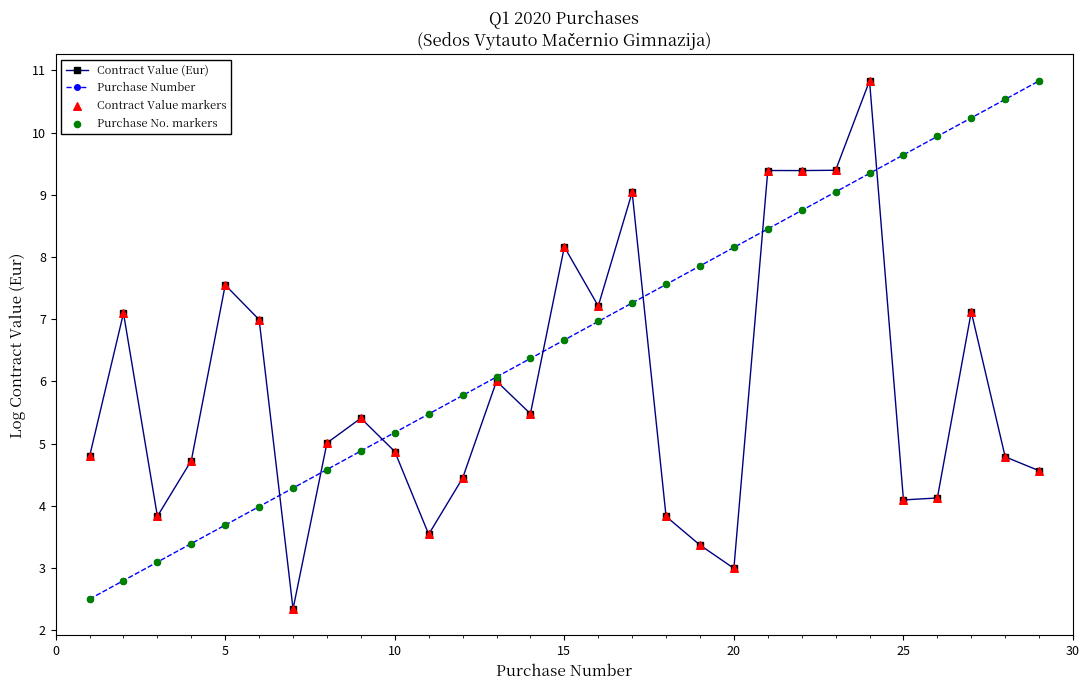

What is the value of the Purchase Number point at the 10th from the left?

5.2